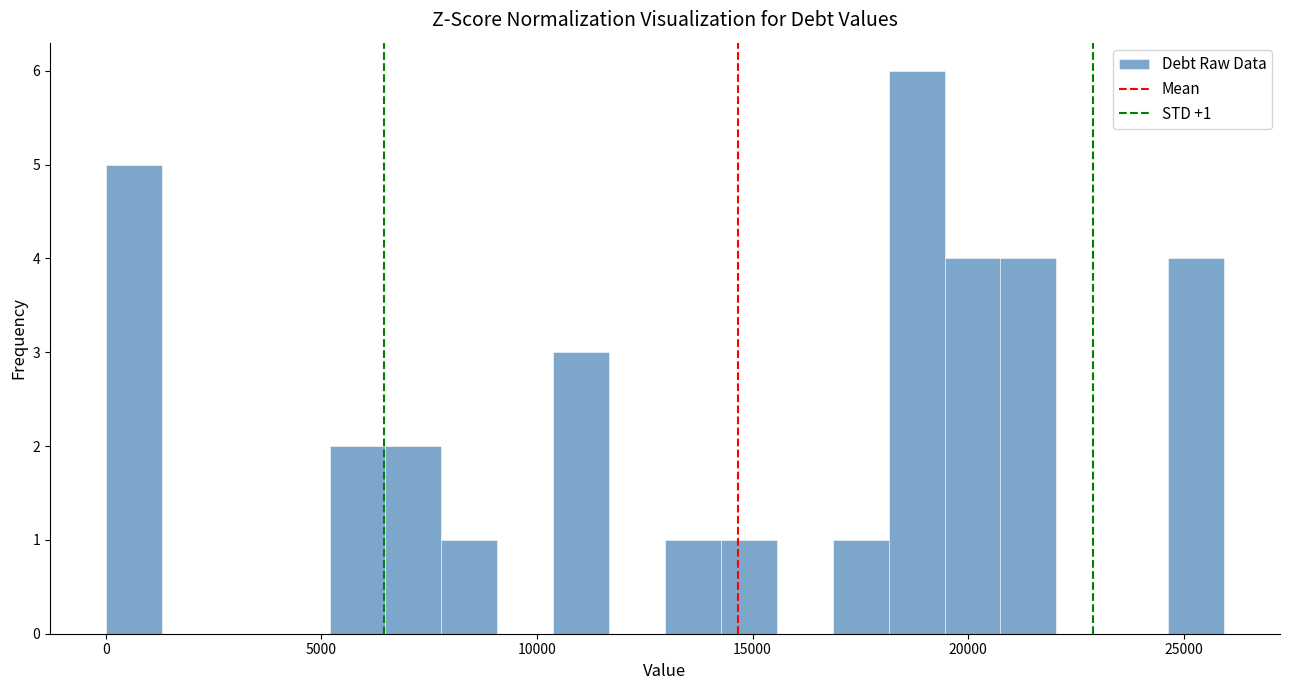

Read against the x-axis, roughly where is the centre of the tallest bar?

19000